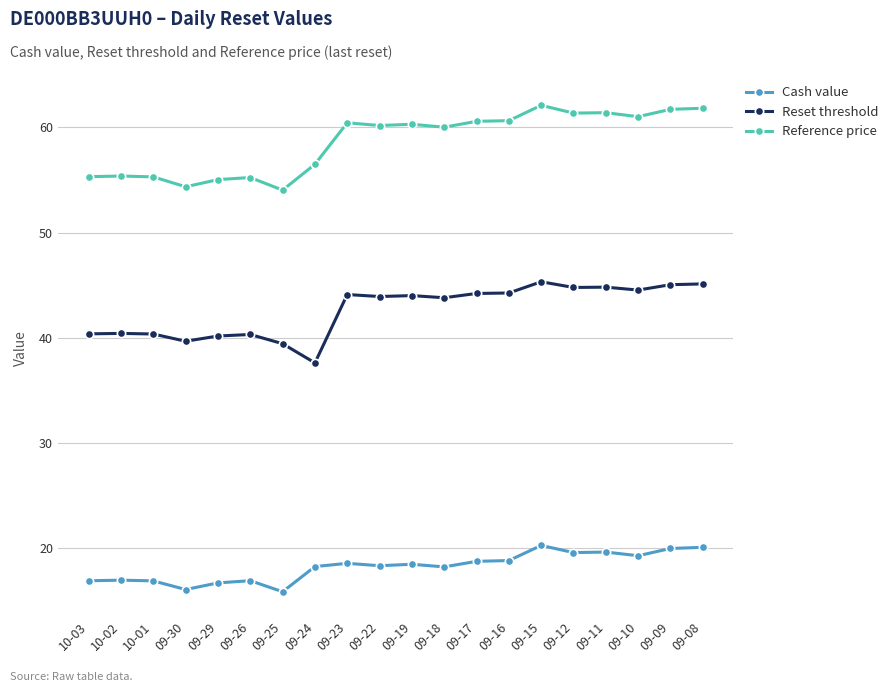

Rank the series by their average value, from lowest to highest.

Cash value, Reset threshold, Reference price